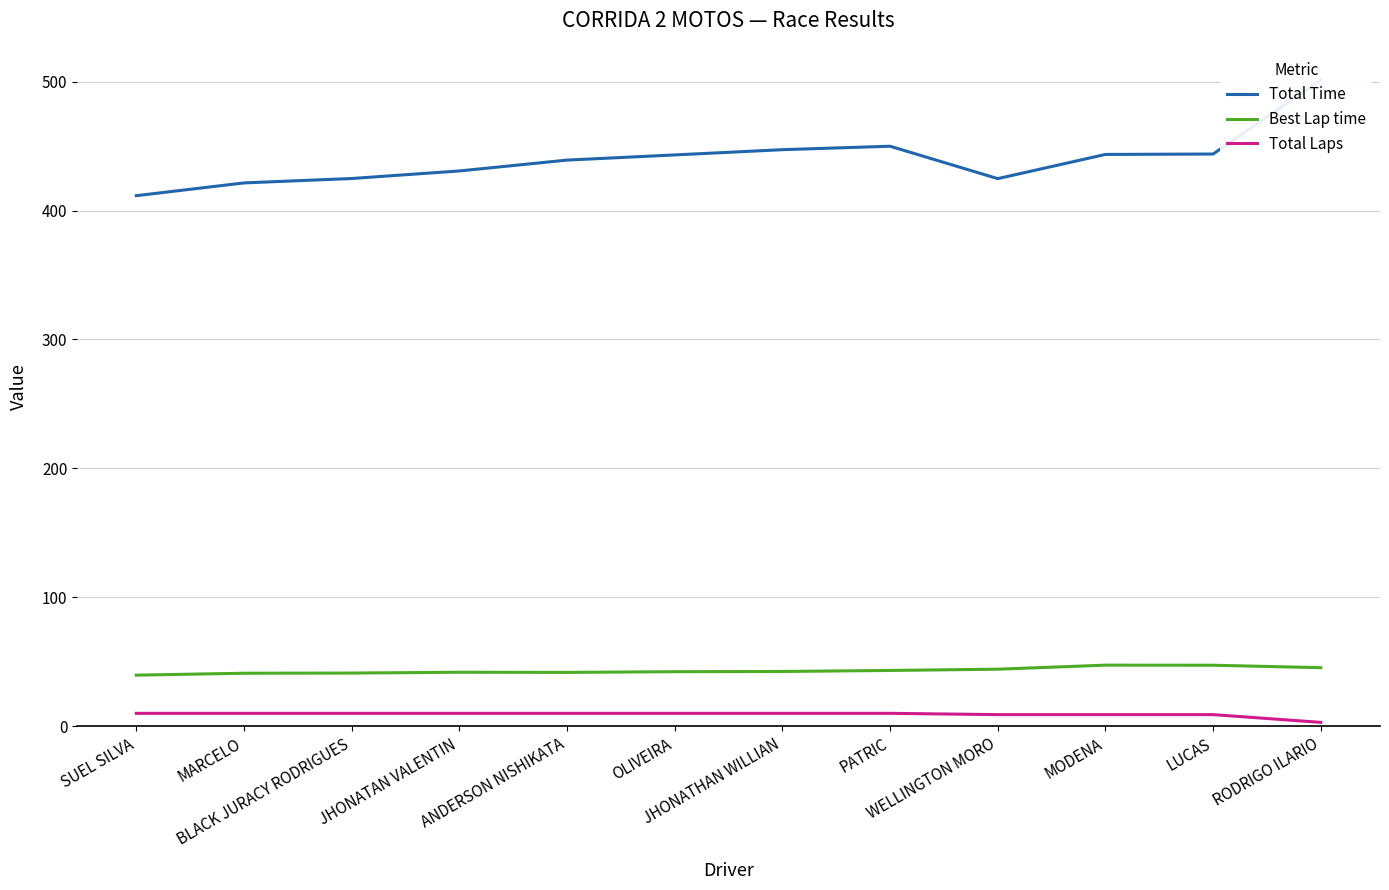

What is the value of the Total Laps point at the 4th from the left?

10.0